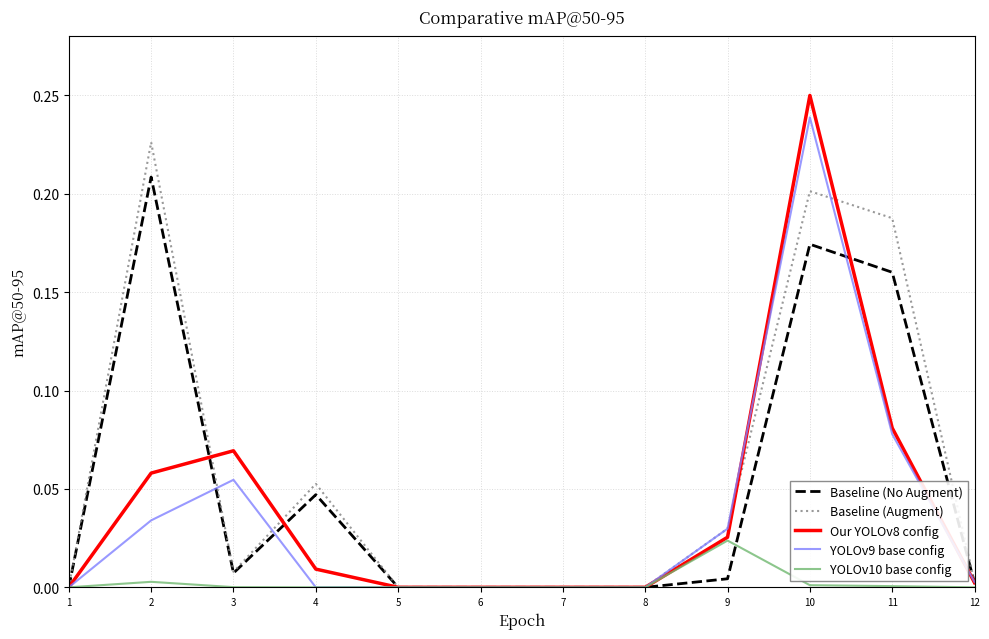

How many lines are shown in the chart?

5